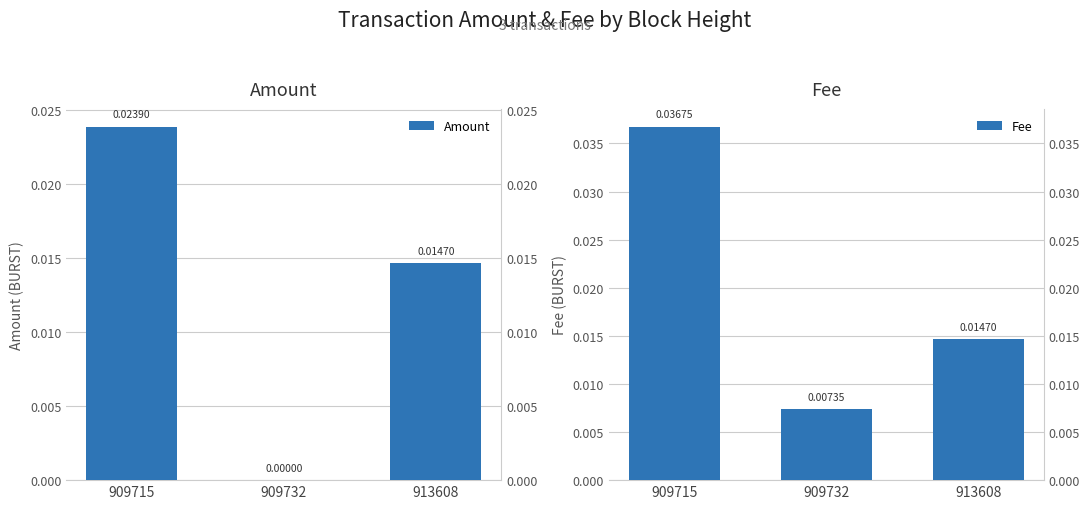

Is it true that Fee equals 0.0 at 909715?

False